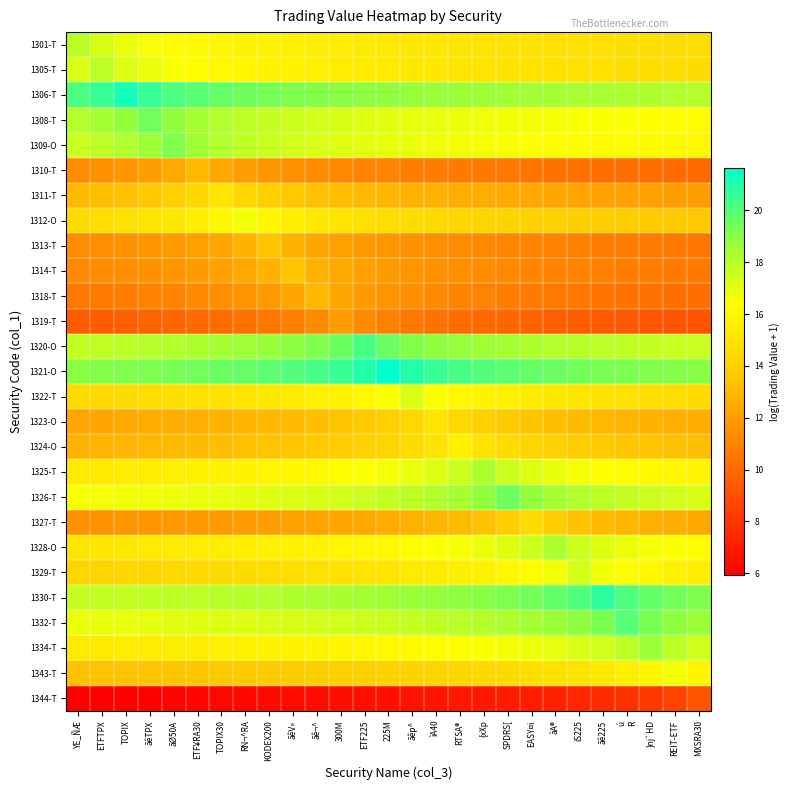

Reading left to right, extract all data points from this chart.

1301-T: YE_ÑÆ=18.0	ETFTPX=17.3	TOPIX=16.9	ãêTPX=16.6	ãØ50A=16.3	ETF¥RA30=16.2	TOPIX30=16.0	RN¬^RA=15.9	KODEX200=15.8	ãêV»=15.6	ãê¬^=15.6	300M=15.5	ETF225=15.4	225M=15.3	ãêp^=15.2	ìA40=15.2	RTSA®=15.1	{xXp=15.1	SPDRS[=15.0	EASY¤i=15.0	àA®=14.9	iS225=14.9	ãê225=14.8	ú
R=14.8	}nj`HD=14.7	REIT-ETF=14.7	MXSRA30=14.7
1305-T: YE_ÑÆ=17.2	ETFTPX=17.9	TOPIX=17.2	ãêTPX=16.8	ãØ50A=16.5	ETF¥RA30=16.3	TOPIX30=16.1	RN¬^RA=16.0	KODEX200=15.8	ãêV»=15.7	ãê¬^=15.6	300M=15.5	ETF225=15.4	225M=15.3	ãêp^=15.3	ìA40=15.2	RTSA®=15.1	{xXp=15.1	SPDRS[=15.0	EASY¤i=15.0	àA®=14.9	iS225=14.9	ãê225=14.8	ú
R=14.8	}nj`HD=14.7	REIT-ETF=14.7	MXSRA30=14.6
1306-T: YE_ÑÆ=20.2	ETFTPX=20.6	TOPIX=21.3	ãêTPX=20.6	ãØ50A=20.2	ETF¥RA30=19.9	TOPIX30=19.7	RN¬^RA=19.5	KODEX200=19.3	ãêV»=19.2	ãê¬^=19.1	300M=19.0	ETF225=18.9	225M=18.8	ãêp^=18.7	ìA40=18.7	RTSA®=18.6	{xXp=18.5	SPDRS[=18.5	EASY¤i=18.4	àA®=18.3	iS225=18.3	ãê225=18.2	ú
R=18.2	}nj`HD=18.2	REIT-ETF=18.1	MXSRA30=18.1
1308-T: YE_ÑÆ=18.1	ETFTPX=18.4	TOPIX=18.8	ãêTPX=19.5	ãØ50A=18.8	ETF¥RA30=18.4	TOPIX30=18.1	RN¬^RA=17.9	KODEX200=17.7	ãêV»=17.5	ãê¬^=17.4	300M=17.3	ETF225=17.2	225M=17.1	ãêp^=17.0	ìA40=16.9	RTSA®=16.8	{xXp=16.8	SPDRS[=16.7	EASY¤i=16.6	àA®=16.6	iS225=16.5	ãê225=16.5	ú
R=16.4	}nj`HD=16.4	REIT-ETF=16.3	MXSRA30=16.3
1309-O: YE_ÑÆ=17.6	ETFTPX=17.8	TOPIX=18.1	ãêTPX=18.5	ãØ50A=19.2	ETF¥RA30=18.5	TOPIX30=18.1	RN¬^RA=17.8	KODEX200=17.6	ãêV»=17.4	ãê¬^=17.3	300M=17.1	ETF225=17.0	225M=16.9	ãêp^=16.8	ìA40=16.7	RTSA®=16.6	{xXp=16.6	SPDRS[=16.5	EASY¤i=16.4	àA®=16.4	iS225=16.3	ãê225=16.3	ú
R=16.2	}nj`HD=16.2	REIT-ETF=16.1	MXSRA30=16.1
1310-T: YE_ÑÆ=11.3	ETFTPX=11.5	TOPIX=11.8	ãêTPX=12.0	ãØ50A=12.4	ETF¥RA30=13.1	TOPIX30=12.4	RN¬^RA=12.0	KODEX200=11.8	ãêV»=11.5	ãê¬^=11.3	300M=11.2	ETF225=11.1	225M=10.9	ãêp^=10.8	ìA40=10.7	RTSA®=10.7	{xXp=10.6	SPDRS[=10.5	EASY¤i=10.4	àA®=10.4	iS225=10.3	ãê225=10.2	ú
R=10.2	}nj`HD=10.1	REIT-ETF=10.1	MXSRA30=10.0
1311-T: YE_ÑÆ=13.1	ETFTPX=13.3	TOPIX=13.4	ãêTPX=13.7	ãØ50A=14.0	ETF¥RA30=14.4	TOPIX30=15.1	RN¬^RA=14.4	KODEX200=14.0	ãêV»=13.7	ãê¬^=13.4	300M=13.3	ETF225=13.1	225M=13.0	ãêp^=12.9	ìA40=12.8	RTSA®=12.7	{xXp=12.6	SPDRS[=12.5	EASY¤i=12.4	àA®=12.3	iS225=12.3	ãê225=12.2	ú
R=12.2	}nj`HD=12.1	REIT-ETF=12.1	MXSRA30=12.0
1312-O: YE_ÑÆ=14.6	ETFTPX=14.7	TOPIX=14.9	ãêTPX=15.0	ãØ50A=15.3	ETF¥RA30=15.5	TOPIX30=16.0	RN¬^RA=16.6	KODEX200=16.0	ãêV»=15.5	ãê¬^=15.3	300M=15.0	ETF225=14.9	225M=14.7	ãêp^=14.6	ìA40=14.5	RTSA®=14.3	{xXp=14.3	SPDRS[=14.2	EASY¤i=14.1	àA®=14.0	iS225=13.9	ãê225=13.9	ú
R=13.8	}nj`HD=13.8	REIT-ETF=13.7	MXSRA30=13.7
1313-T: YE_ÑÆ=11.3	ETFTPX=11.4	TOPIX=11.6	ãêTPX=11.7	ãØ50A=11.9	ETF¥RA30=12.1	TOPIX30=12.4	RN¬^RA=12.8	KODEX200=13.5	ãêV»=12.8	ãê¬^=12.4	300M=12.1	ETF225=11.9	225M=11.7	ãêp^=11.6	ìA40=11.4	RTSA®=11.3	{xXp=11.2	SPDRS[=11.1	EASY¤i=11.0	àA®=10.9	iS225=10.9	ãê225=10.8	ú
R=10.7	}nj`HD=10.7	REIT-ETF=10.6	MXSRA30=10.6
1314-T: YE_ÑÆ=11.2	ETFTPX=11.3	TOPIX=11.5	ãêTPX=11.6	ãØ50A=11.7	ETF¥RA30=11.9	TOPIX30=12.1	RN¬^RA=12.4	KODEX200=12.8	ãêV»=13.5	ãê¬^=12.8	300M=12.4	ETF225=12.1	225M=11.9	ãêp^=11.7	ìA40=11.6	RTSA®=11.5	{xXp=11.3	SPDRS[=11.2	EASY¤i=11.1	àA®=11.0	iS225=11.0	ãê225=10.9	ú
R=10.8	}nj`HD=10.8	REIT-ETF=10.7	MXSRA30=10.6
1318-T: YE_ÑÆ=10.6	ETFTPX=10.7	TOPIX=10.8	ãêTPX=10.9	ãØ50A=11.1	ETF¥RA30=11.2	TOPIX30=11.4	RN¬^RA=11.6	KODEX200=11.9	ãêV»=12.3	ãê¬^=13.0	300M=12.3	ETF225=11.9	225M=11.6	ãêp^=11.4	ìA40=11.2	RTSA®=11.1	{xXp=10.9	SPDRS[=10.8	EASY¤i=10.7	àA®=10.6	iS225=10.5	ãê225=10.5	ú
R=10.4	}nj`HD=10.3	REIT-ETF=10.2	MXSRA30=10.2
1319-T: YE_ÑÆ=9.5	ETFTPX=9.6	TOPIX=9.6	ãêTPX=9.8	ãØ50A=9.9	ETF¥RA30=10.0	TOPIX30=10.2	RN¬^RA=10.3	KODEX200=10.6	ãêV»=10.9	ãê¬^=11.3	300M=12.0	ETF225=11.3	225M=10.9	ãêp^=10.6	ìA40=10.3	RTSA®=10.2	{xXp=10.0	SPDRS[=9.9	EASY¤i=9.8	àA®=9.6	iS225=9.6	ãê225=9.5	ú
R=9.4	}nj`HD=9.3	REIT-ETF=9.2	MXSRA30=9.2
1320-O: YE_ÑÆ=17.7	ETFTPX=17.8	TOPIX=17.9	ãêTPX=18.0	ãØ50A=18.1	ETF¥RA30=18.2	TOPIX30=18.3	RN¬^RA=18.5	KODEX200=18.7	ãêV»=18.9	ãê¬^=19.2	300M=19.6	ETF225=20.3	225M=19.6	ãêp^=19.2	ìA40=18.9	RTSA®=18.7	{xXp=18.5	SPDRS[=18.3	EASY¤i=18.2	àA®=18.1	iS225=18.0	ãê225=17.9	ú
R=17.8	}nj`HD=17.7	REIT-ETF=17.6	MXSRA30=17.6
1321-O: YE_ÑÆ=19.0	ETFTPX=19.1	TOPIX=19.2	ãêTPX=19.2	ãØ50A=19.3	ETF¥RA30=19.4	TOPIX30=19.6	RN¬^RA=19.7	KODEX200=19.8	ãêV»=20.0	ãê¬^=20.3	300M=20.5	ETF225=20.9	225M=21.6	ãêp^=20.9	ìA40=20.5	RTSA®=20.3	{xXp=20.0	SPDRS[=19.8	EASY¤i=19.7	àA®=19.6	iS225=19.4	ãê225=19.3	ú
R=19.2	}nj`HD=19.2	REIT-ETF=19.1	MXSRA30=19.0
1322-T: YE_ÑÆ=14.5	ETFTPX=14.5	TOPIX=14.6	ãêTPX=14.7	ãØ50A=14.8	ETF¥RA30=14.9	TOPIX30=15.0	RN¬^RA=15.1	KODEX200=15.2	ãêV»=15.4	ãê¬^=15.6	300M=15.8	ETF225=16.1	225M=16.5	ãêp^=17.2	ìA40=16.5	RTSA®=16.1	{xXp=15.8	SPDRS[=15.6	EASY¤i=15.4	àA®=15.2	iS225=15.1	ãê225=15.0	ú
R=14.9	}nj`HD=14.8	REIT-ETF=14.7	MXSRA30=14.6
1323-O: YE_ÑÆ=12.3	ETFTPX=12.4	TOPIX=12.5	ãêTPX=12.5	ãØ50A=12.6	ETF¥RA30=12.7	TOPIX30=12.8	RN¬^RA=12.9	KODEX200=13.0	ãêV»=13.2	ãê¬^=13.3	300M=13.5	ETF225=13.7	225M=14.0	ãêp^=14.4	ìA40=15.1	RTSA®=14.4	{xXp=14.0	SPDRS[=13.7	EASY¤i=13.5	àA®=13.3	iS225=13.2	ãê225=13.0	ú
R=12.9	}nj`HD=12.8	REIT-ETF=12.7	MXSRA30=12.6
1324-O: YE_ÑÆ=12.8	ETFTPX=12.9	TOPIX=13.0	ãêTPX=13.0	ãØ50A=13.1	ETF¥RA30=13.2	TOPIX30=13.3	RN¬^RA=13.4	KODEX200=13.5	ãêV»=13.6	ãê¬^=13.7	300M=13.9	ETF225=14.1	225M=14.3	ãêp^=14.6	ìA40=15.0	RTSA®=15.7	{xXp=15.0	SPDRS[=14.6	EASY¤i=14.3	àA®=14.1	iS225=13.9	ãê225=13.7	ú
R=13.6	}nj`HD=13.5	REIT-ETF=13.4	MXSRA30=13.3
1325-T: YE_ÑÆ=15.3	ETFTPX=15.4	TOPIX=15.4	ãêTPX=15.5	ãØ50A=15.6	ETF¥RA30=15.7	TOPIX30=15.7	RN¬^RA=15.8	KODEX200=15.9	ãêV»=16.0	ãê¬^=16.1	300M=16.3	ETF225=16.4	225M=16.6	ãêp^=16.8	ìA40=17.1	RTSA®=17.5	{xXp=18.2	SPDRS[=17.5	EASY¤i=17.1	àA®=16.8	iS225=16.6	ãê225=16.4	ú
R=16.3	}nj`HD=16.1	REIT-ETF=16.0	MXSRA30=15.9
1326-T: YE_ÑÆ=16.5	ETFTPX=16.6	TOPIX=16.6	ãêTPX=16.7	ãØ50A=16.8	ETF¥RA30=16.8	TOPIX30=16.9	RN¬^RA=17.0	KODEX200=17.1	ãêV»=17.2	ãê¬^=17.3	300M=17.4	ETF225=17.5	225M=17.7	ãêp^=17.9	ìA40=18.1	RTSA®=18.4	{xXp=18.8	SPDRS[=19.5	EASY¤i=18.8	àA®=18.4	iS225=18.1	ãê225=17.9	ú
R=17.7	}nj`HD=17.5	REIT-ETF=17.4	MXSRA30=17.3
1327-T: YE_ÑÆ=11.6	ETFTPX=11.6	TOPIX=11.7	ãêTPX=11.7	ãØ50A=11.8	ETF¥RA30=11.8	TOPIX30=11.9	RN¬^RA=12.0	KODEX200=12.1	ãêV»=12.2	ãê¬^=12.2	300M=12.4	ETF225=12.5	225M=12.6	ãêp^=12.8	ìA40=12.9	RTSA®=13.2	{xXp=13.5	SPDRS[=13.9	EASY¤i=14.5	àA®=13.9	iS225=13.5	ãê225=13.2	ú
R=12.9	}nj`HD=12.8	REIT-ETF=12.6	MXSRA30=12.5
1328-O: YE_ÑÆ=15.1	ETFTPX=15.2	TOPIX=15.2	ãêTPX=15.3	ãØ50A=15.4	ETF¥RA30=15.4	TOPIX30=15.5	RN¬^RA=15.6	KODEX200=15.6	ãêV»=15.7	ãê¬^=15.8	300M=15.9	ETF225=16.0	225M=16.1	ãêp^=16.2	ìA40=16.4	RTSA®=16.6	{xXp=16.8	SPDRS[=17.1	EASY¤i=17.5	àA®=18.2	iS225=17.5	ãê225=17.1	ú
R=16.8	}nj`HD=16.6	REIT-ETF=16.4	MXSRA30=16.2
1329-T: YE_ÑÆ=14.3	ETFTPX=14.3	TOPIX=14.4	ãêTPX=14.4	ãØ50A=14.5	ETF¥RA30=14.5	TOPIX30=14.6	RN¬^RA=14.6	KODEX200=14.7	ãêV»=14.8	ãê¬^=14.9	300M=14.9	ETF225=15.0	225M=15.2	ãêp^=15.3	ìA40=15.4	RTSA®=15.6	{xXp=15.7	SPDRS[=16.0	EASY¤i=16.2	àA®=16.7	iS225=17.3	ãê225=16.7	ú
R=16.2	}nj`HD=16.0	REIT-ETF=15.7	MXSRA30=15.6
1330-T: YE_ÑÆ=17.7	ETFTPX=17.7	TOPIX=17.8	ãêTPX=17.8	ãØ50A=17.9	ETF¥RA30=17.9	TOPIX30=18.0	RN¬^RA=18.0	KODEX200=18.1	ãêV»=18.2	ãê¬^=18.2	300M=18.3	ETF225=18.4	225M=18.5	ãêp^=18.6	ìA40=18.7	RTSA®=18.9	{xXp=19.0	SPDRS[=19.2	EASY¤i=19.4	àA®=19.7	iS225=20.1	ãê225=20.8	ú
R=20.1	}nj`HD=19.7	REIT-ETF=19.4	MXSRA30=19.2
1332-T: YE_ÑÆ=16.8	ETFTPX=16.8	TOPIX=16.9	ãêTPX=16.9	ãØ50A=17.0	ETF¥RA30=17.0	TOPIX30=17.1	RN¬^RA=17.1	KODEX200=17.2	ãêV»=17.3	ãê¬^=17.3	300M=17.4	ETF225=17.5	225M=17.6	ãêp^=17.7	ìA40=17.8	RTSA®=17.9	{xXp=18.0	SPDRS[=18.2	EASY¤i=18.4	àA®=18.6	iS225=18.9	ãê225=19.3	ú
R=20.0	}nj`HD=19.3	REIT-ETF=18.9	MXSRA30=18.6
1334-T: YE_ÑÆ=15.3	ETFTPX=15.4	TOPIX=15.4	ãêTPX=15.5	ãØ50A=15.5	ETF¥RA30=15.6	TOPIX30=15.6	RN¬^RA=15.7	KODEX200=15.7	ãêV»=15.8	ãê¬^=15.9	300M=15.9	ETF225=16.0	225M=16.1	ãêp^=16.2	ìA40=16.3	RTSA®=16.4	{xXp=16.5	SPDRS[=16.6	EASY¤i=16.8	àA®=17.0	iS225=17.2	ãê225=17.5	ú
R=17.9	}nj`HD=18.6	REIT-ETF=17.9	MXSRA30=17.5
1343-T: YE_ÑÆ=13.4	ETFTPX=13.5	TOPIX=13.5	ãêTPX=13.5	ãØ50A=13.6	ETF¥RA30=13.6	TOPIX30=13.7	RN¬^RA=13.7	KODEX200=13.8	ãêV»=13.8	ãê¬^=13.9	300M=14.0	ETF225=14.0	225M=14.1	ãêp^=14.2	ìA40=14.3	RTSA®=14.4	{xXp=14.5	SPDRS[=14.6	EASY¤i=14.7	àA®=14.9	iS225=15.1	ãê225=15.3	ú
R=15.6	}nj`HD=16.0	REIT-ETF=16.7	MXSRA30=16.0
1344-T: YE_ÑÆ=5.9	ETFTPX=6.0	TOPIX=6.0	ãêTPX=6.1	ãØ50A=6.1	ETF¥RA30=6.1	TOPIX30=6.2	RN¬^RA=6.2	KODEX200=6.3	ãêV»=6.3	ãê¬^=6.4	300M=6.5	ETF225=6.5	225M=6.6	ãêp^=6.7	ìA40=6.7	RTSA®=6.8	{xXp=6.9	SPDRS[=7.0	EASY¤i=7.2	àA®=7.3	iS225=7.4	ãê225=7.6	ú
R=7.8	}nj`HD=8.1	REIT-ETF=8.5	MXSRA30=9.2